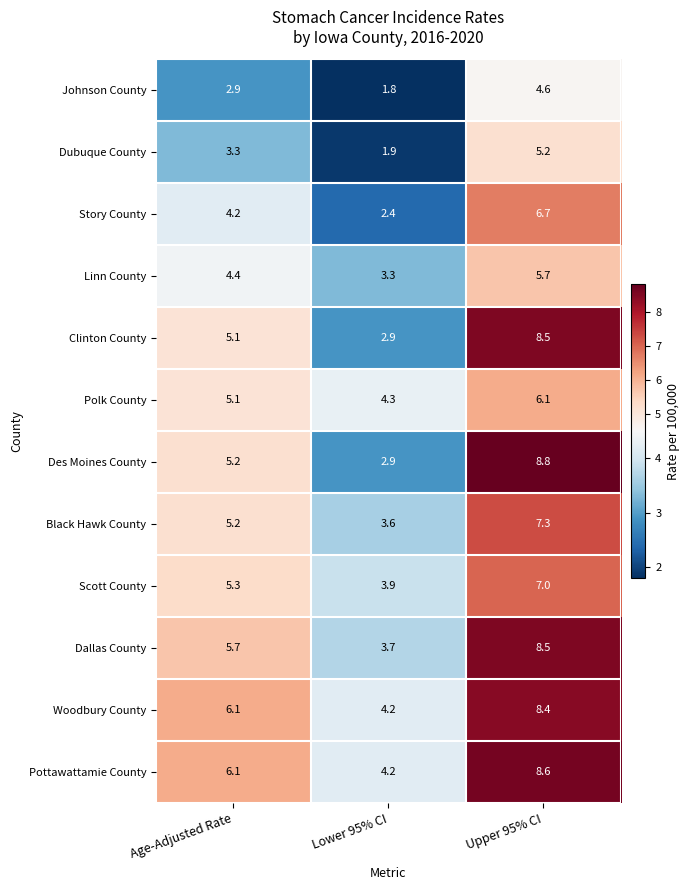

Which series changed the most between Age-Adjusted Rate and Upper 95% CI?

Des Moines County